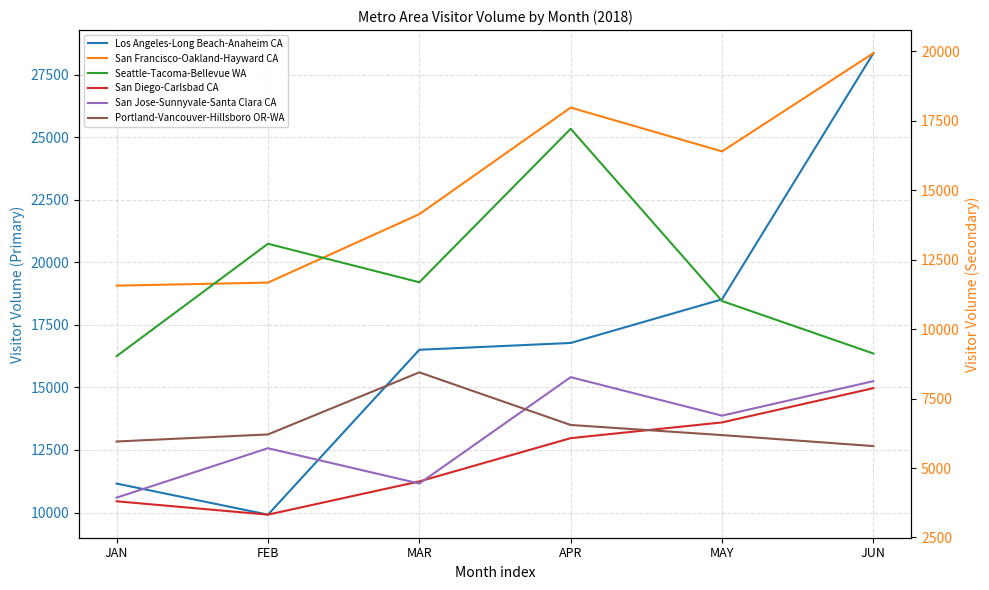

What are all the series names shown in the legend?

Los Angeles-Long Beach-Anaheim CA, San Francisco-Oakland-Hayward CA, Seattle-Tacoma-Bellevue WA, San Diego-Carlsbad CA, San Jose-Sunnyvale-Santa Clara CA, Portland-Vancouver-Hillsboro OR-WA